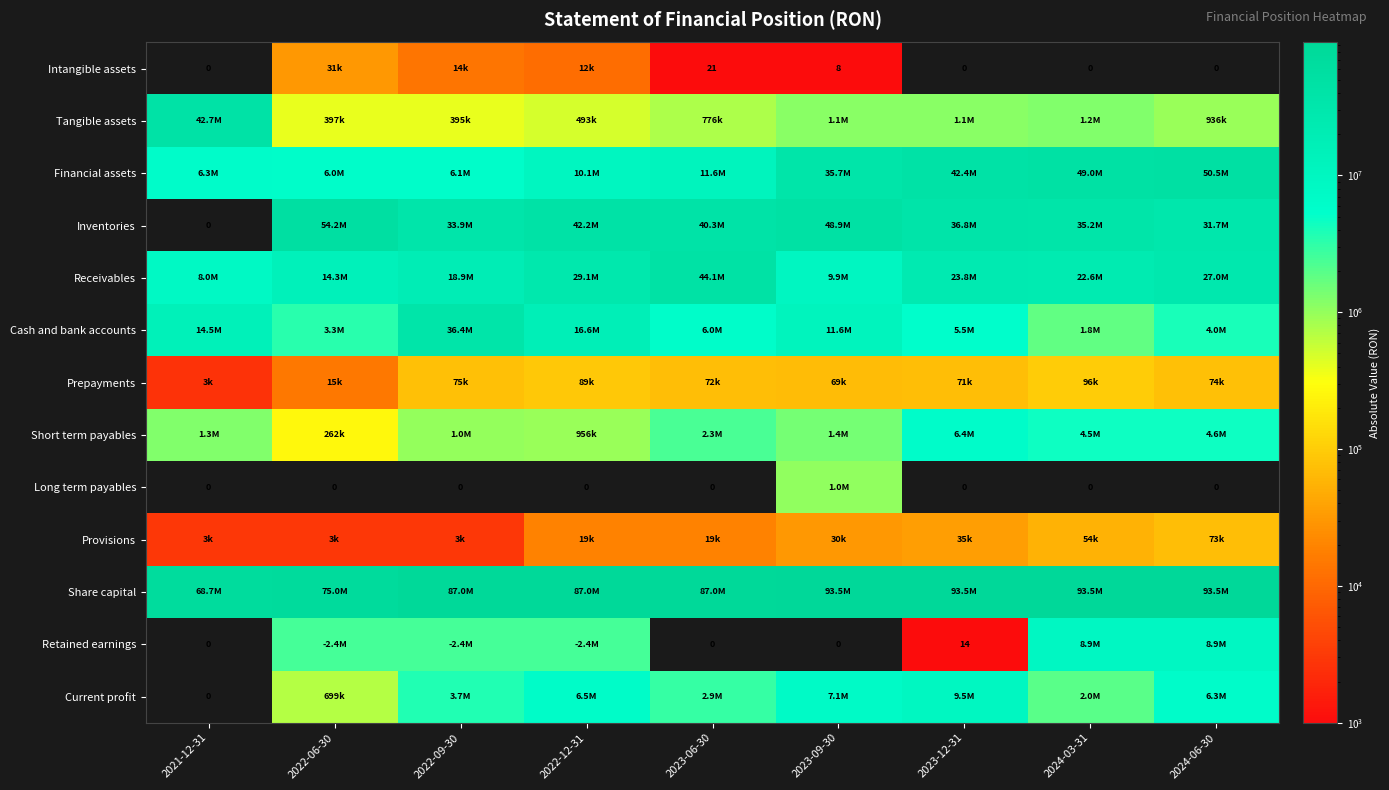

At which label is Provisions closest to 37948?

2023-12-31